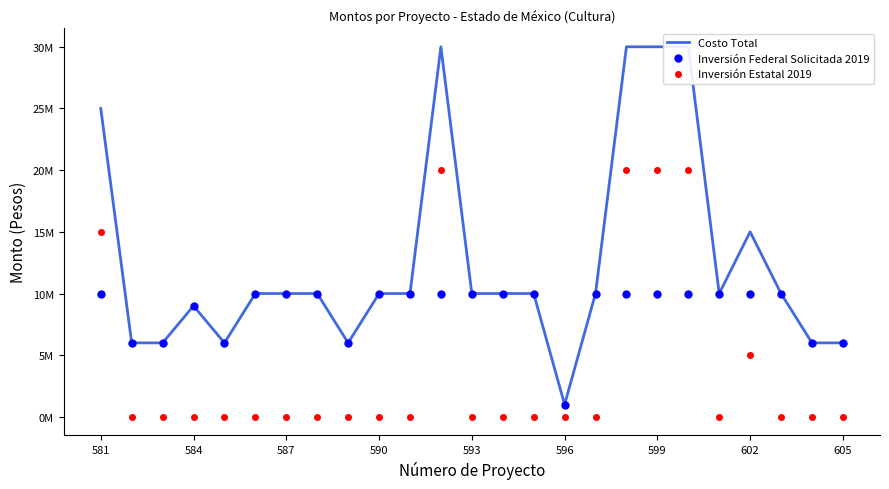

What is the value of the Costo Total point at the 13th from the left?

10000000